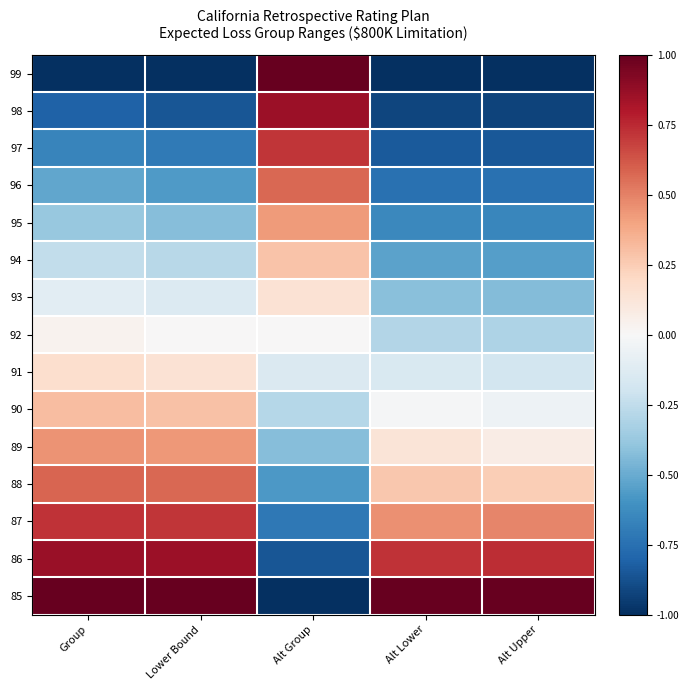

Count the number of data series in this chart.

15